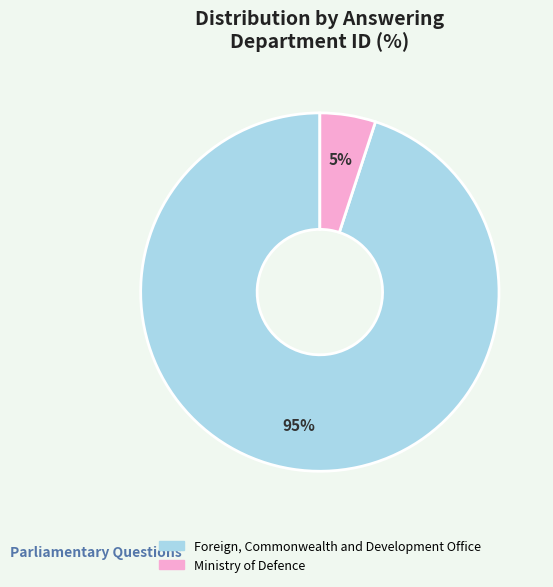

What is the smallest slice in the pie chart?

Ministry of Defence